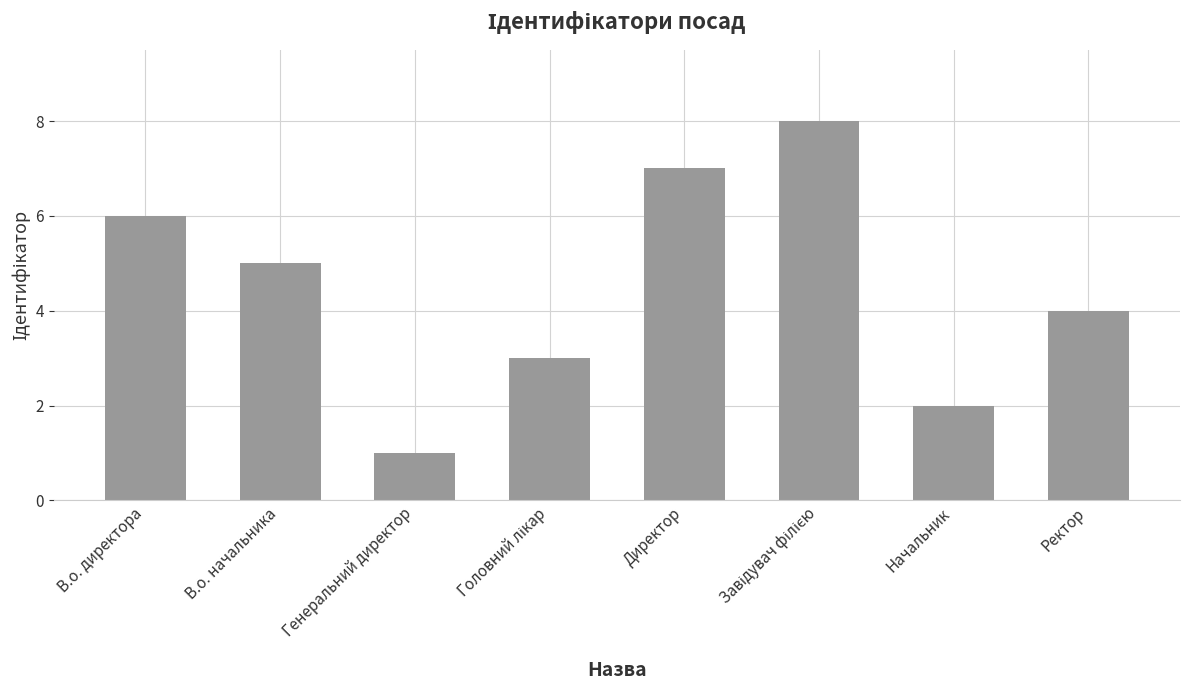

Is it true that the value at Начальник is 3?

False